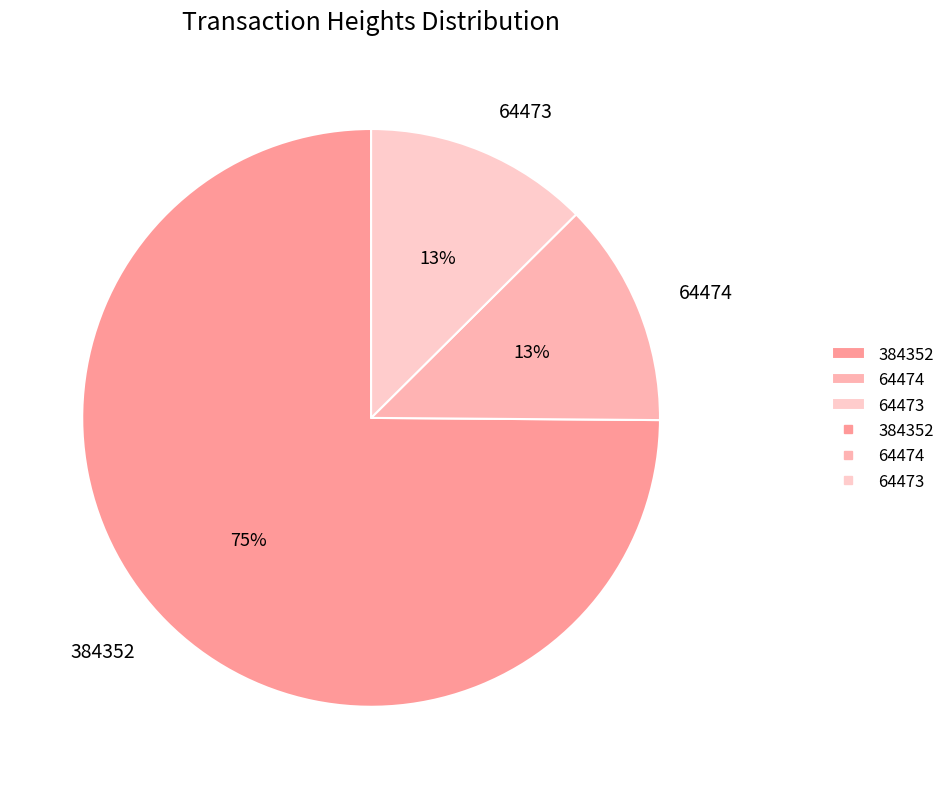

What is the ratio of the value at 64473 to the value at 64474?

1.0